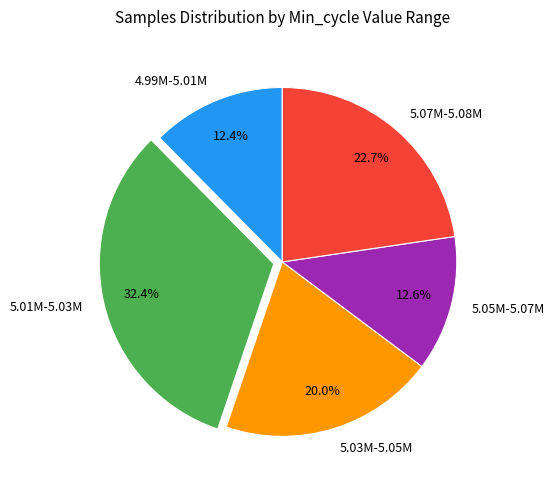

To the nearest percent, what is the average slice percentage?

20%